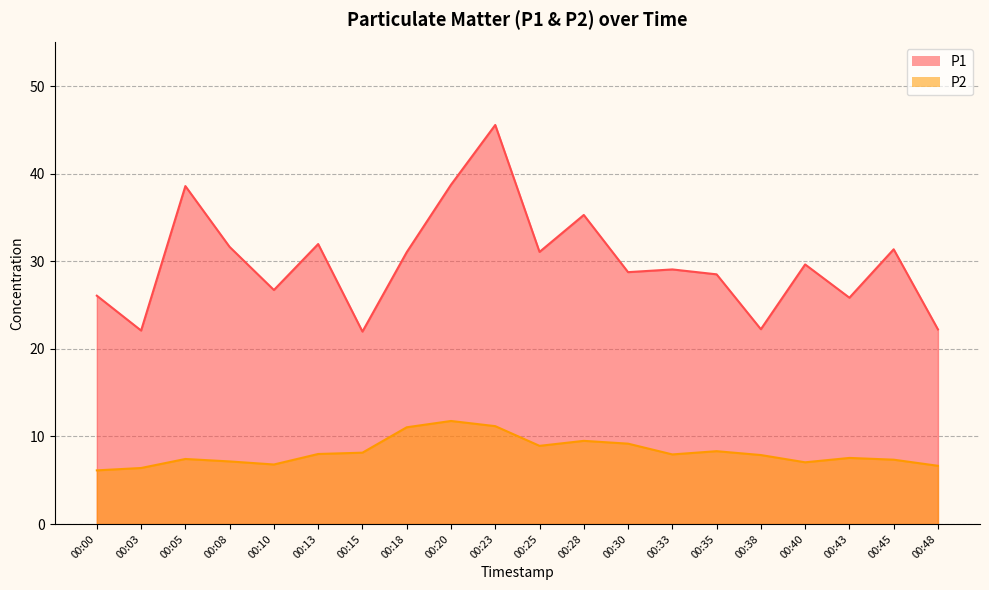

Does the chart have visible grid lines?

Yes